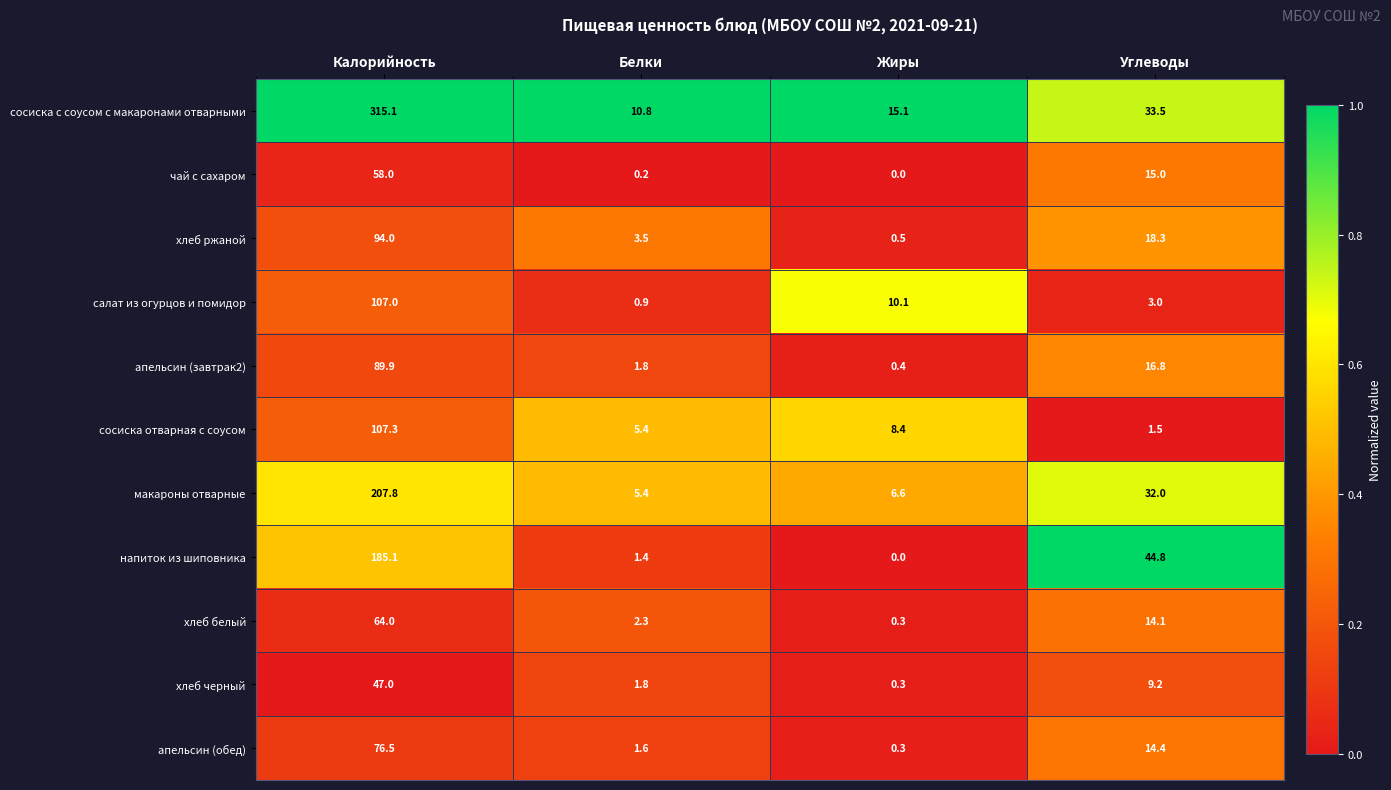

True or false: хлеб белый has a value of 2.3 at Белки.

True